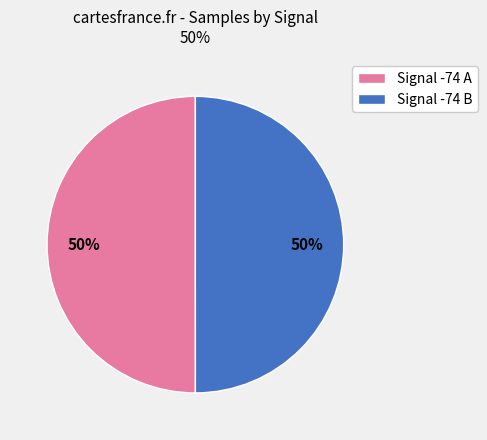

To the nearest percent, what is the average slice percentage?

50%